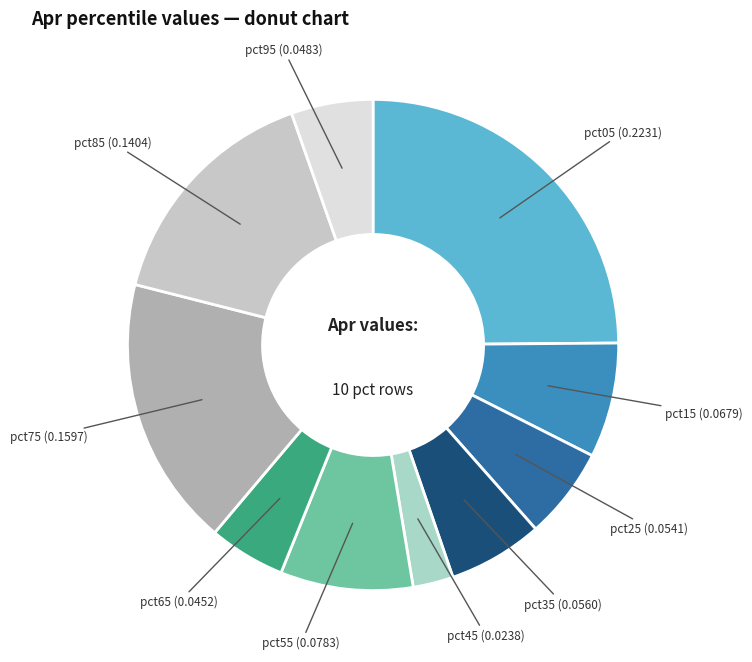

Count the number of slices in the pie.

10